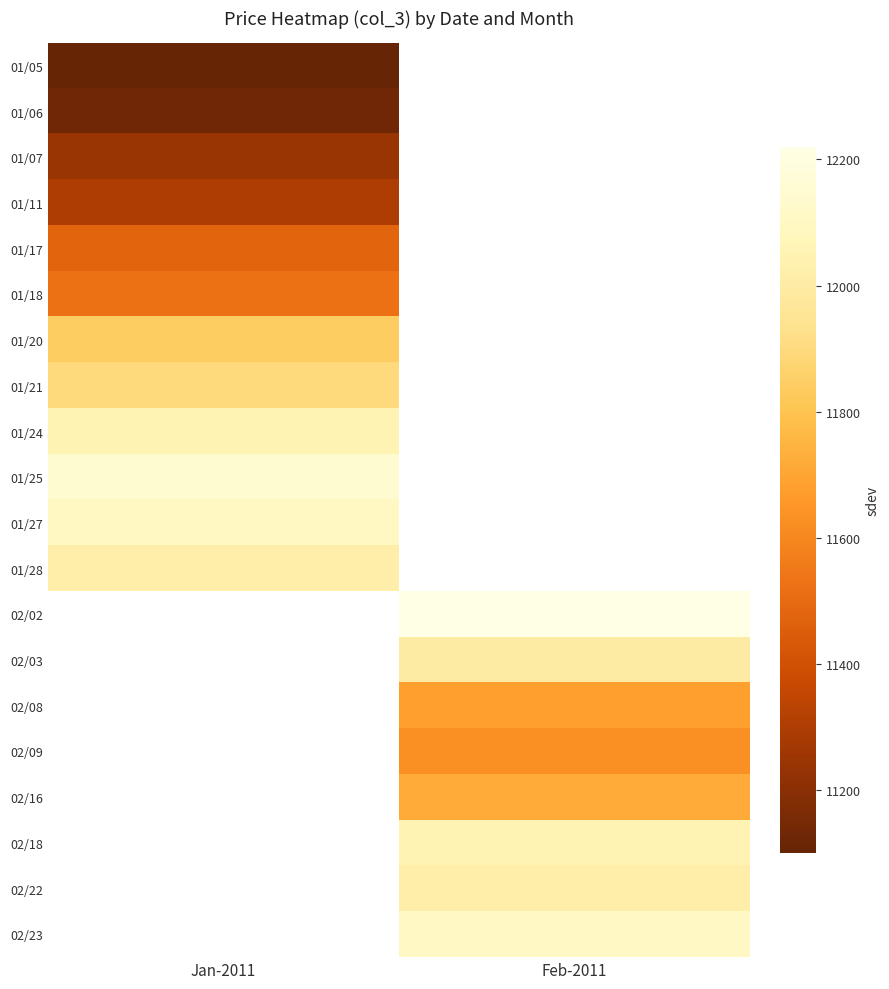

At how many categories does at least one series exceed 11117?

2